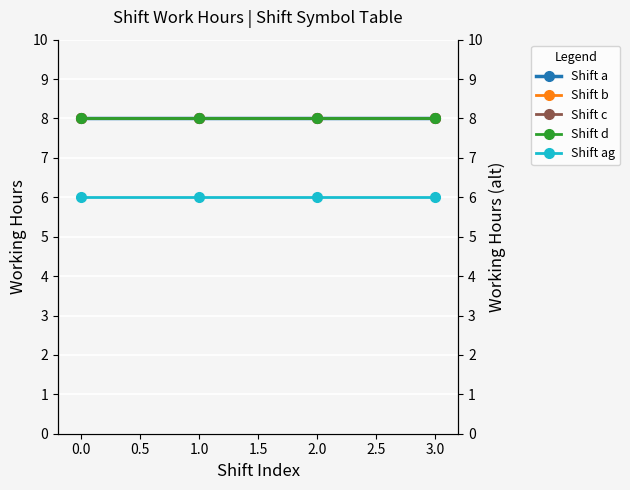

What is the spread (max minus min) of values at 0.0?

2